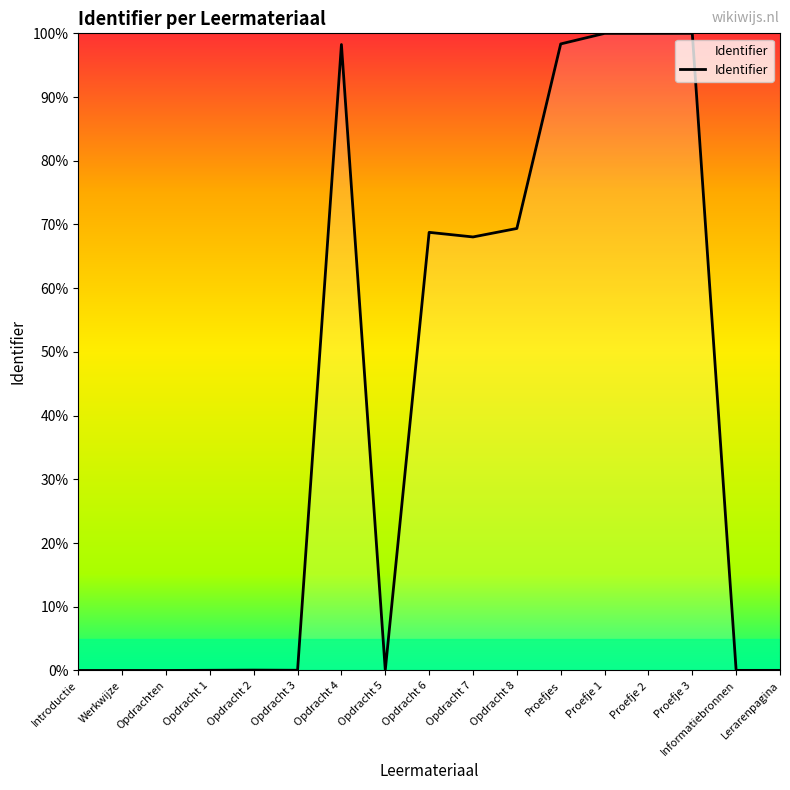

How many categories are shown in the chart?

17